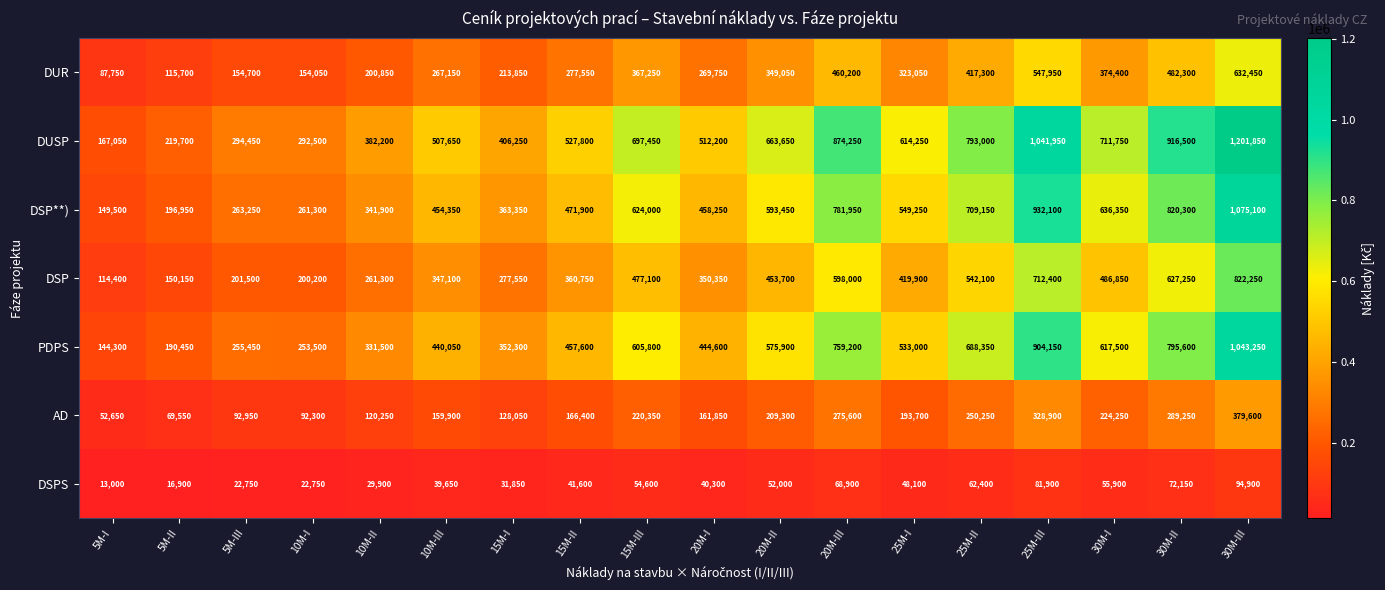

Between 15M-I and 25M-III, which series saw the biggest shift?

DUSP